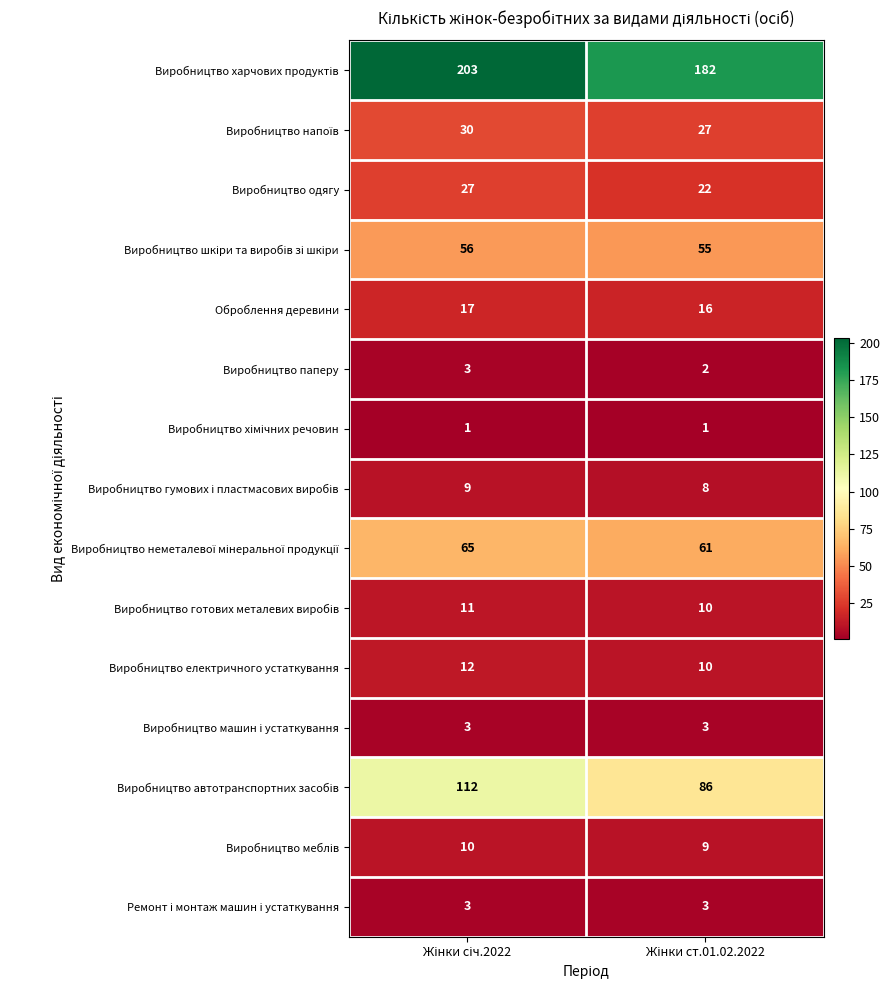

What is the highest value of the Оброблення деревини series?

17